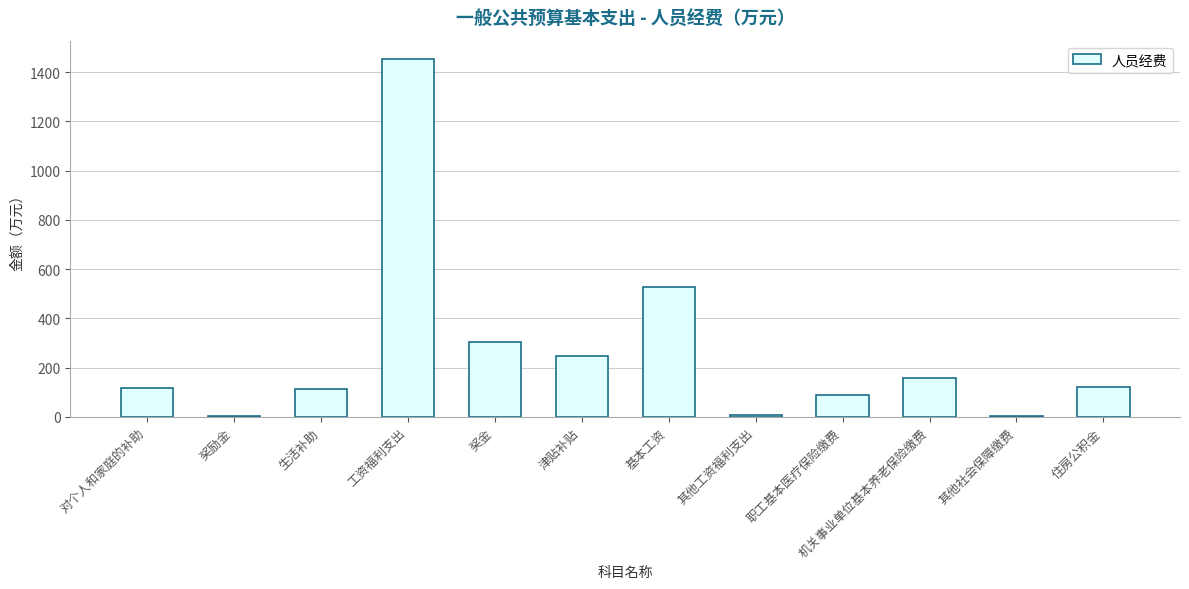

True or false: the data shows 86.6 at 职工基本医疗保险缴费.

True